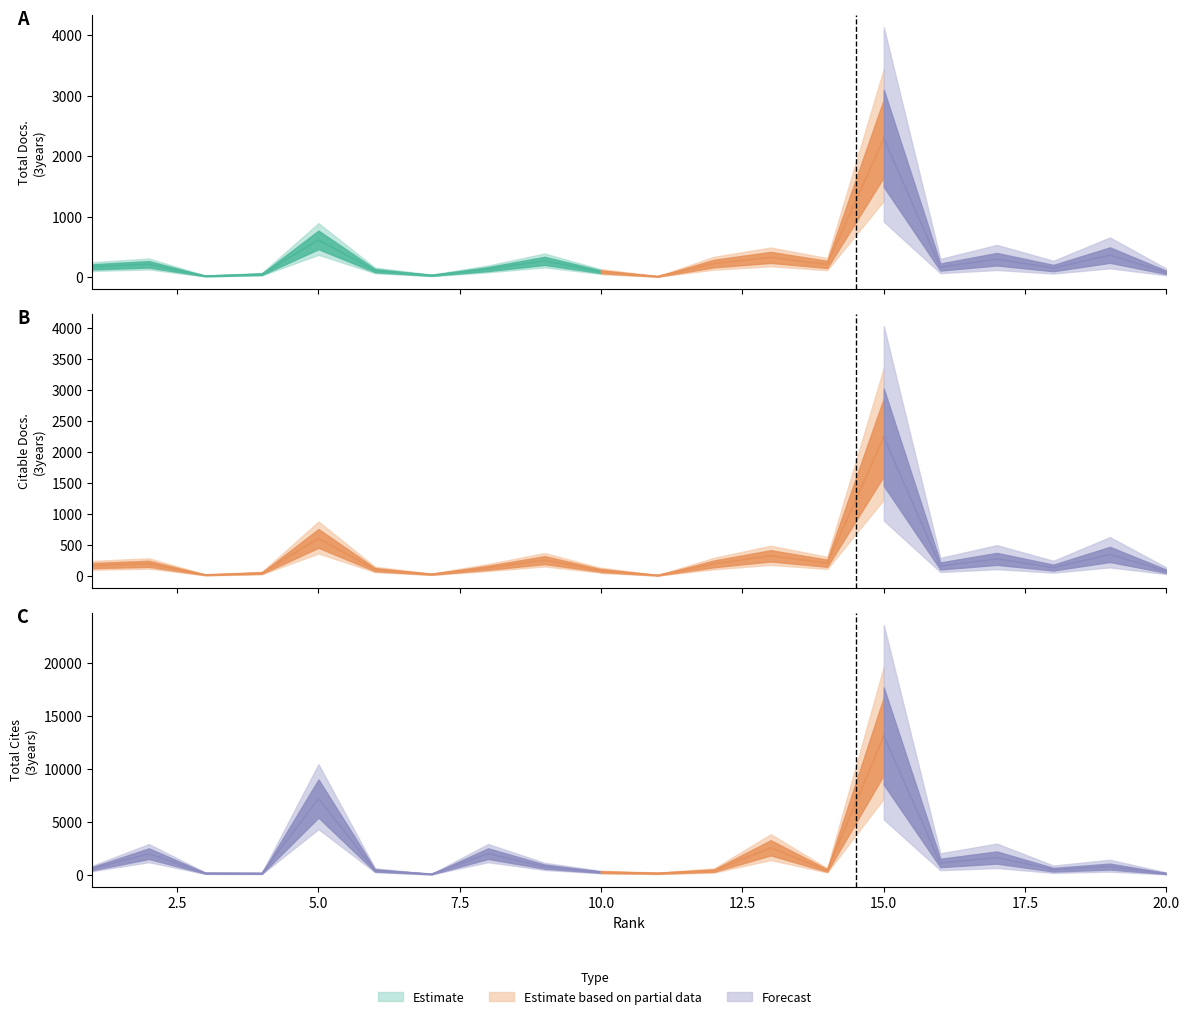

Between 5 and 9, which series saw the biggest shift?

Total Cites (3years)